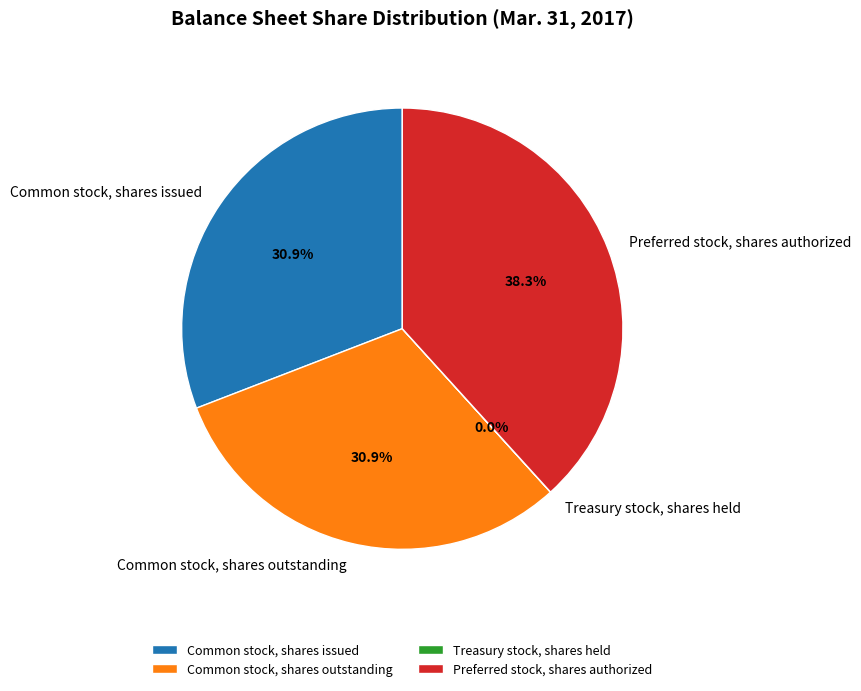

What percentage is NOT represented by Common stock, shares issued?

69.1%